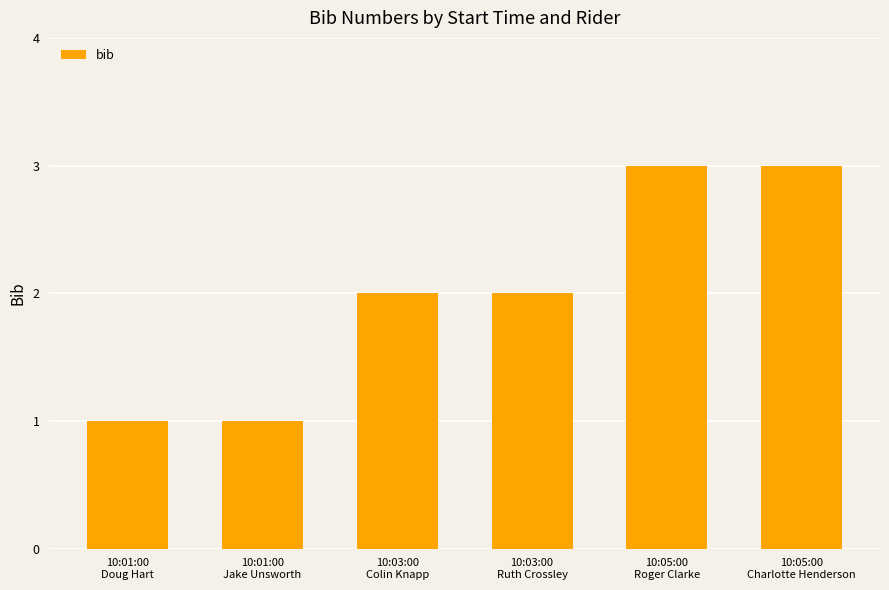

What is the sum of all values?

12